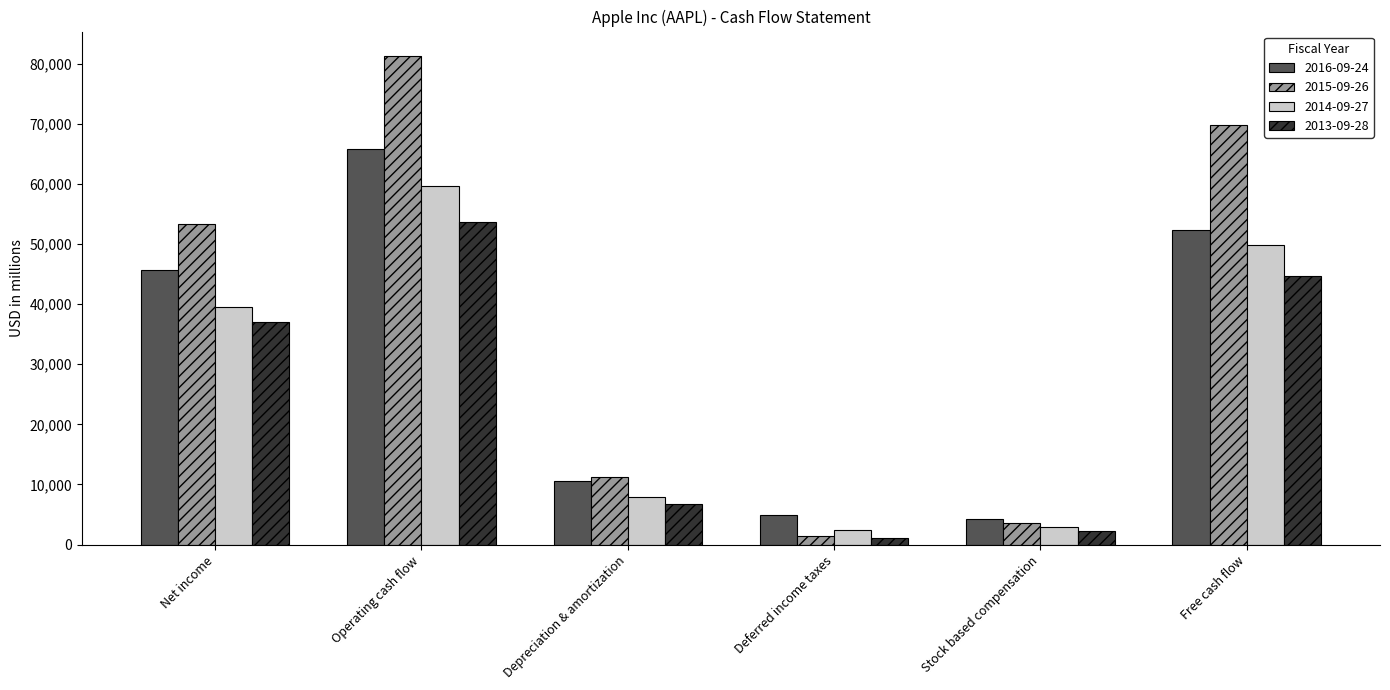

Is it true that 2015-09-26 equals 6386 at Stock based compensation?

False